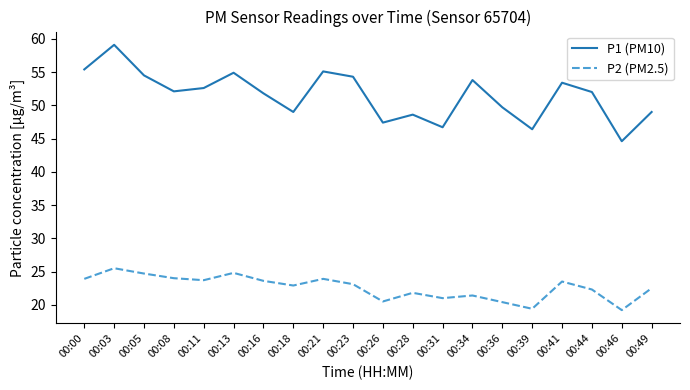

Rank the series at 00:31 from highest to lowest value.

P1 (PM10), P2 (PM2.5)